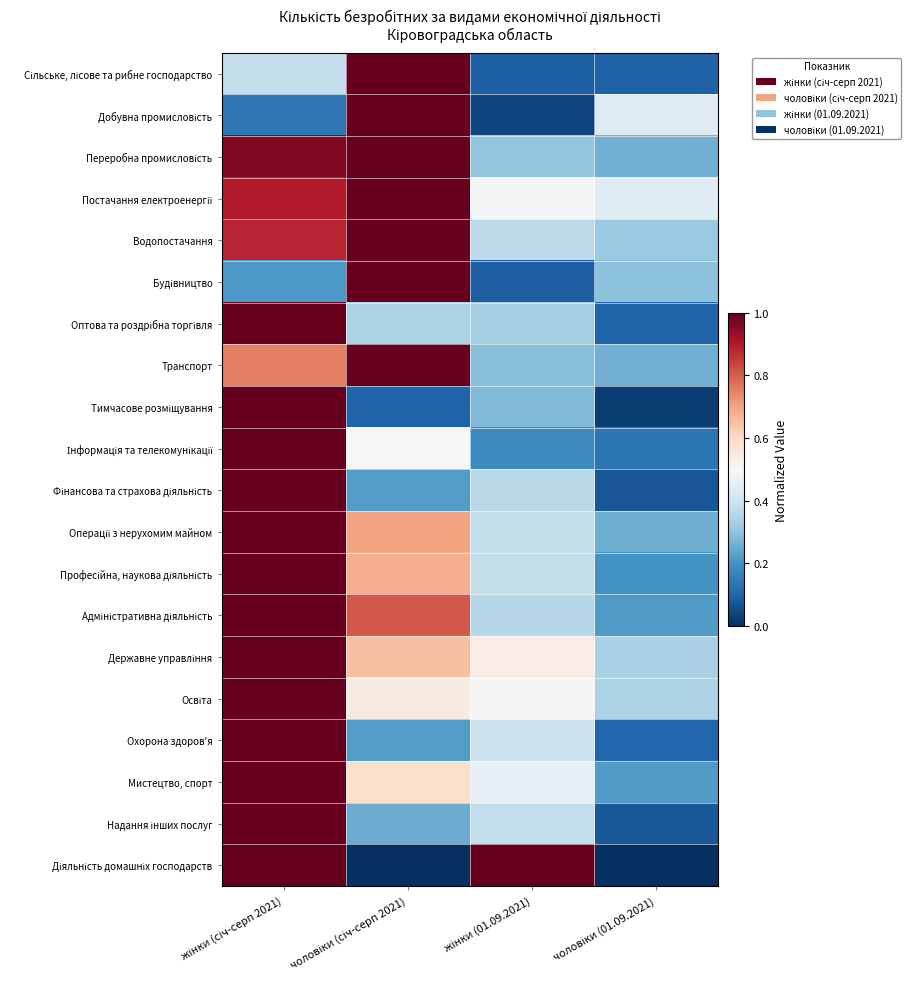

At which category is the sum across all series the highest?

жінки (січ-серп 2021)